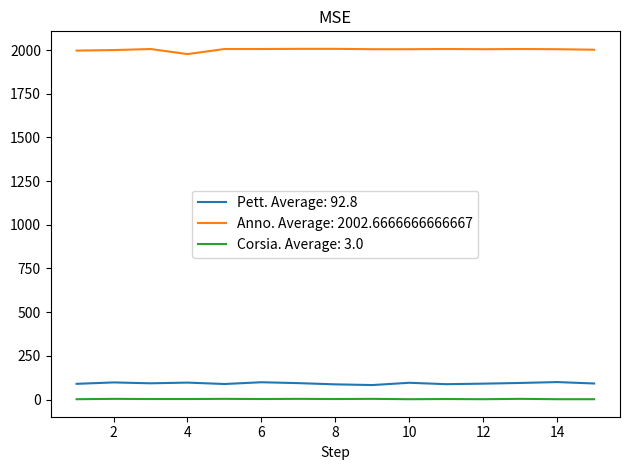

True or false: Corsia. Average: 3.0 and Anno. Average: 2002.6666666666667 intersect in this chart.

False